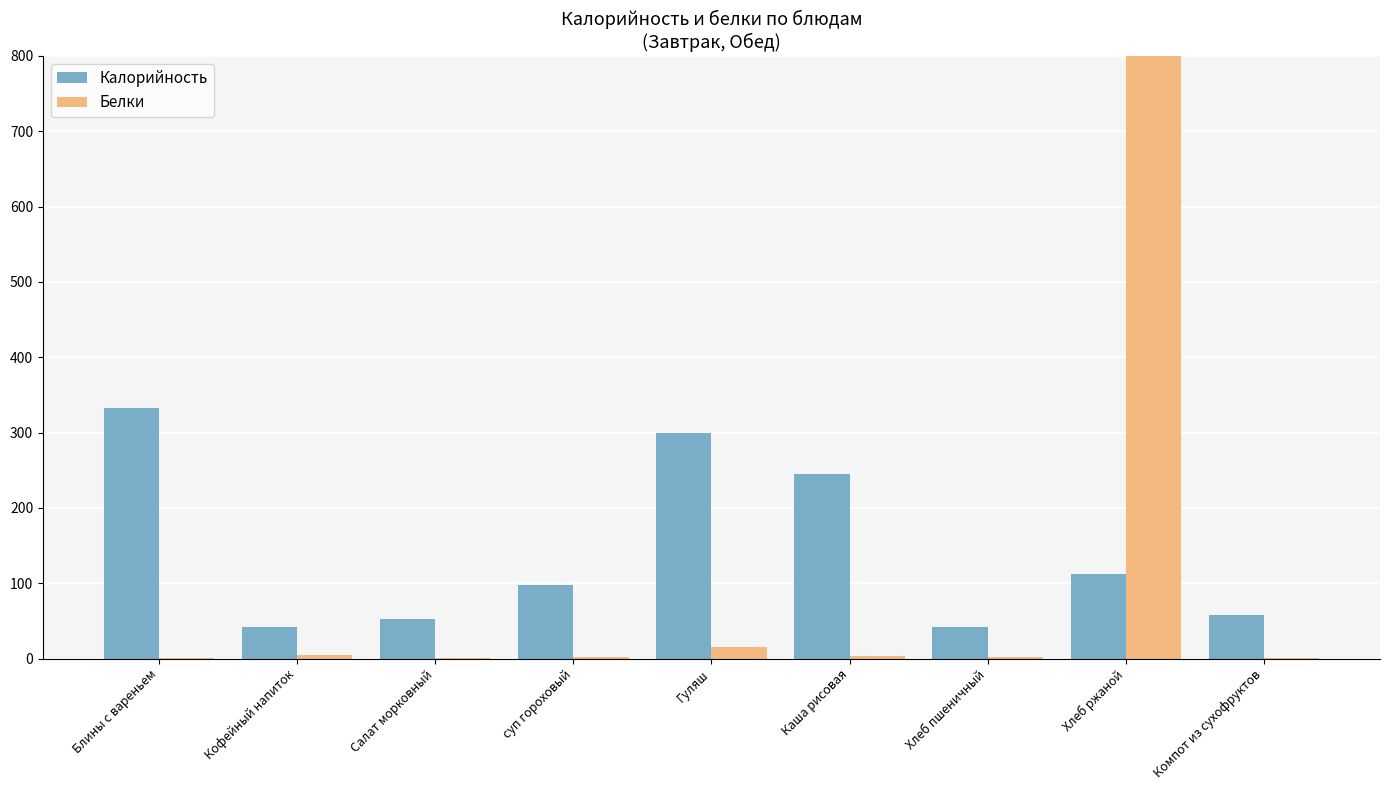

Is it true that Калорийность equals 24.5 at Салат морковный?

False